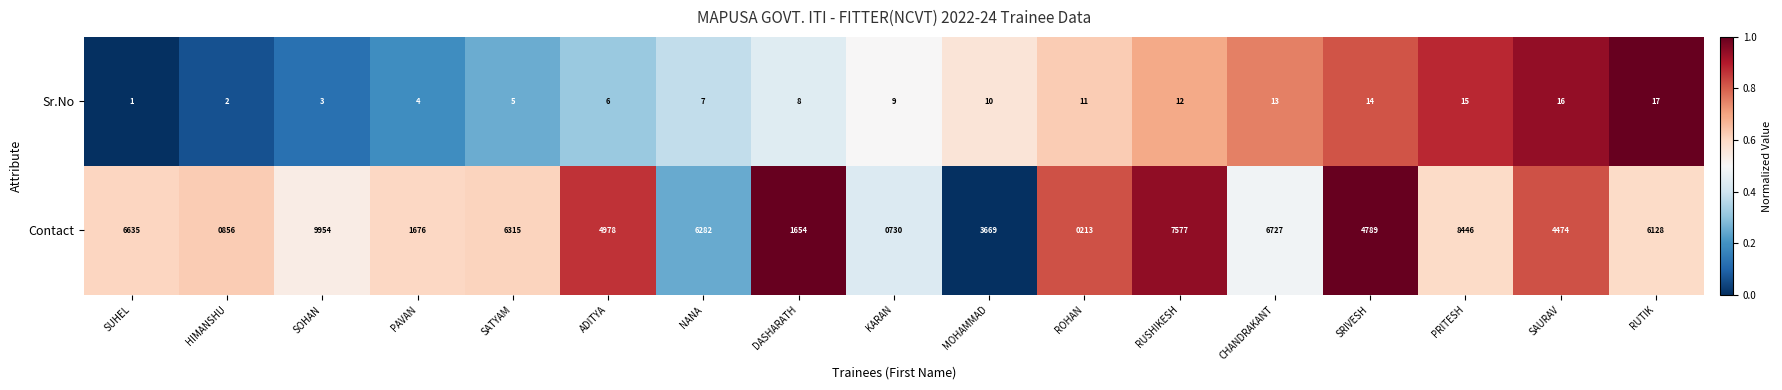

What is the sum of the Sr.No values at CHANDRAKANT and SUHEL?

14